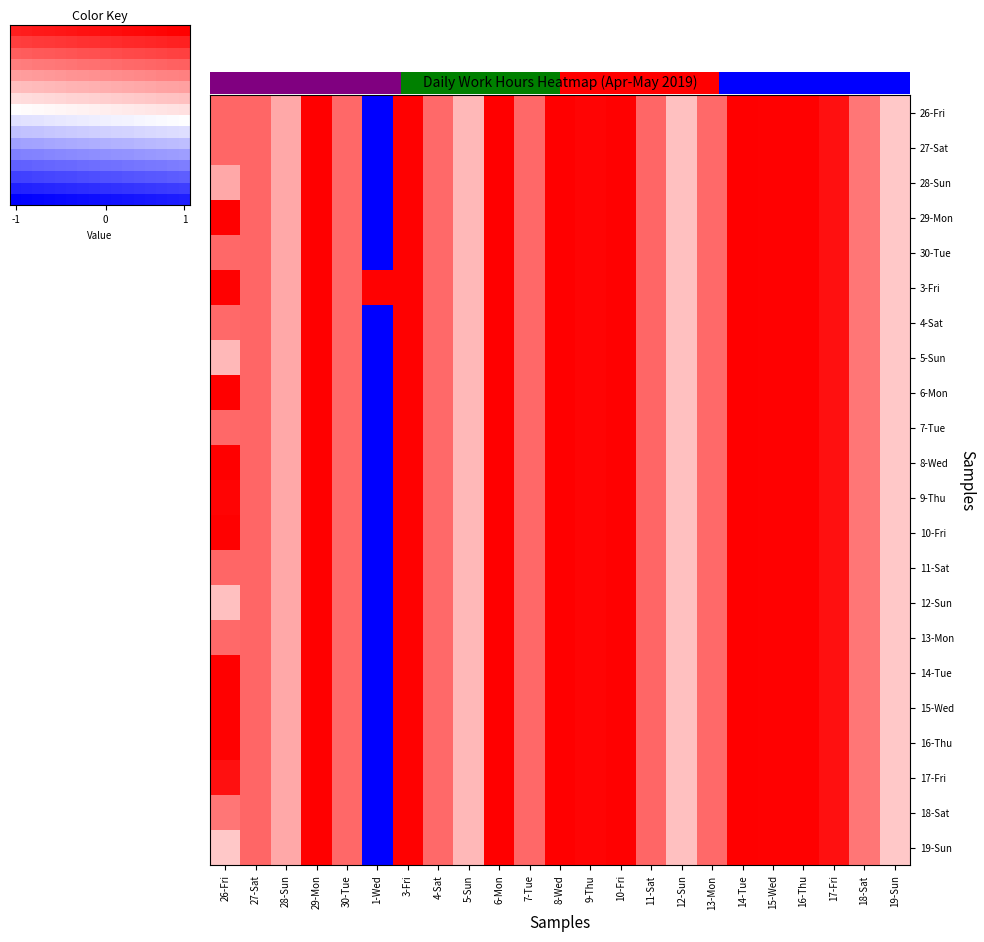

What is the greatest value displayed?

1.0